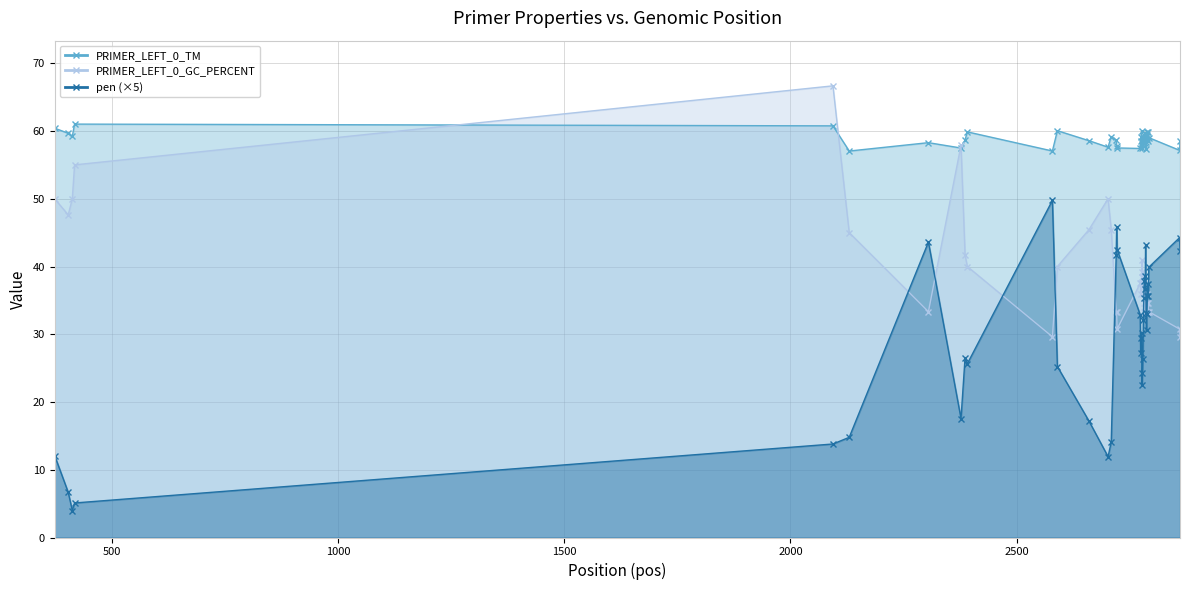

Which series has the largest range (max minus min)?

pen